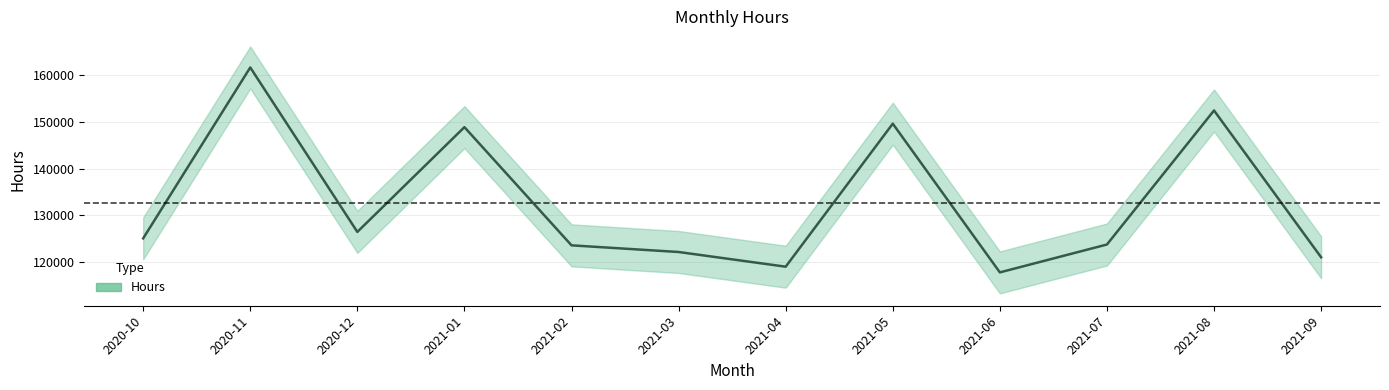

At which category does the chart reach its minimum across all series?

2021-06